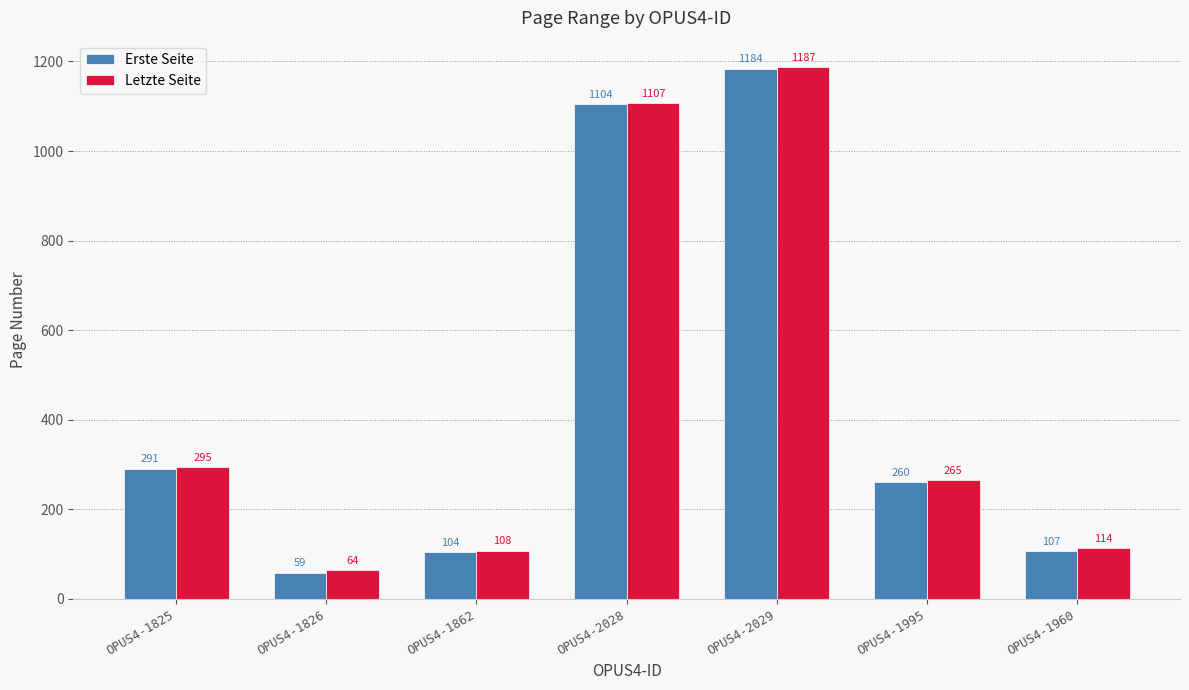

Rank the series at OPUS4-1826 from highest to lowest value.

Letzte Seite, Erste Seite